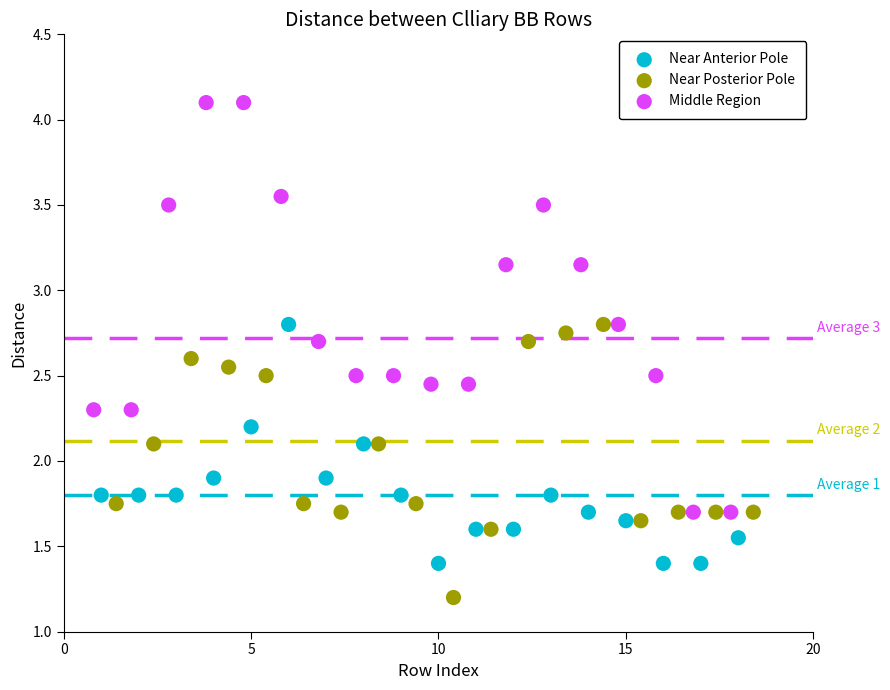

Which series has the widest spread of Y values?

Middle Region